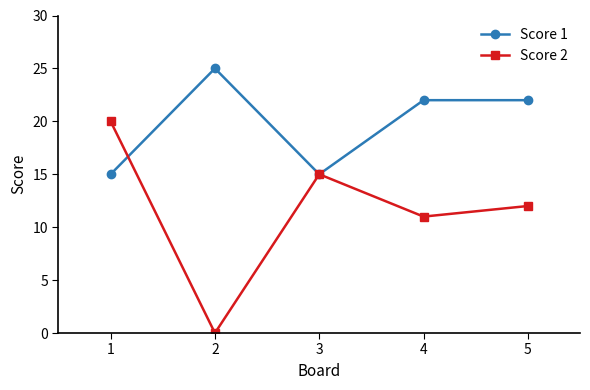

How many interior local valleys does the Score 2 series have?

2